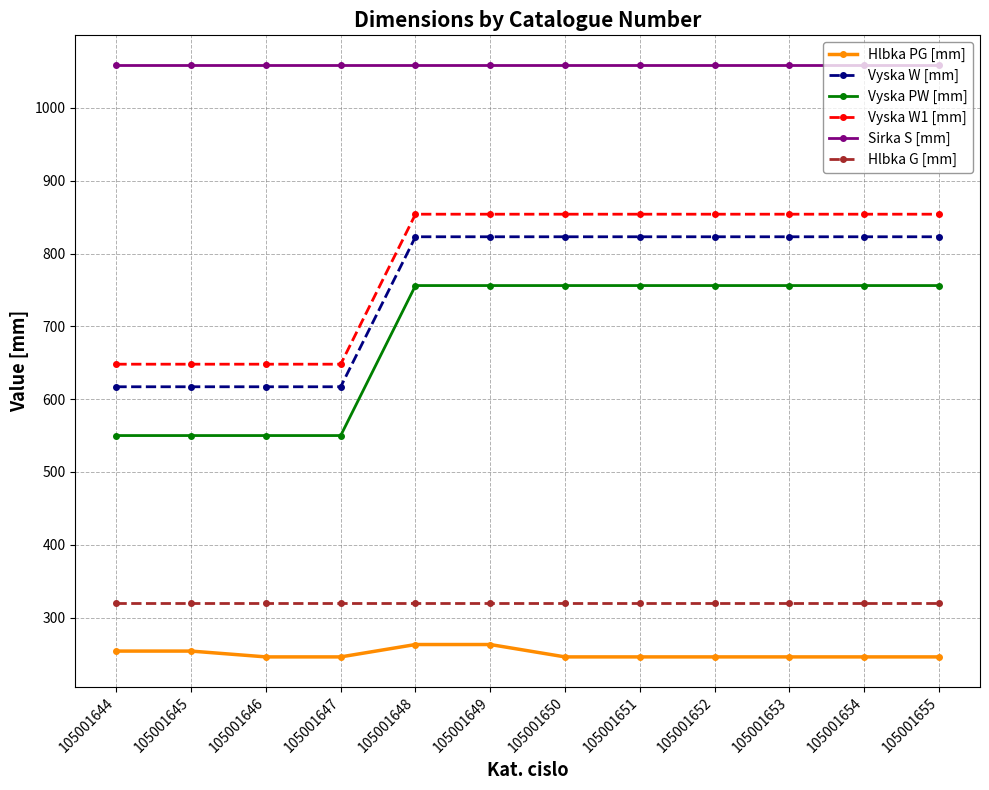

Is this an area chart (filled region under the line)?

No